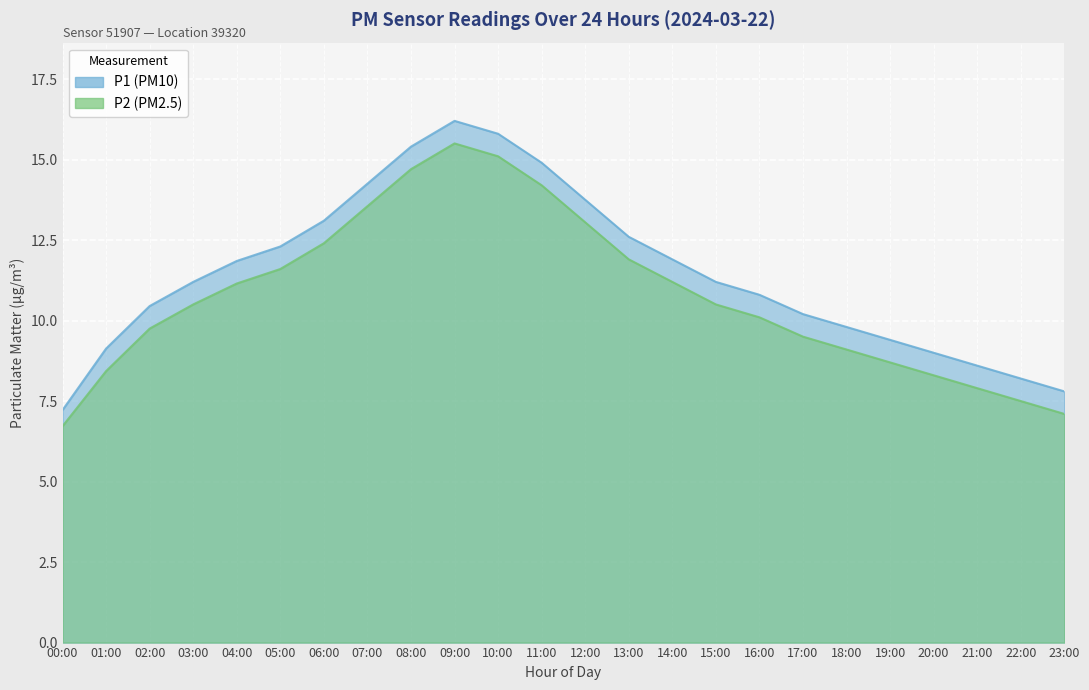

What is the label of the 4th point from the right?

20:00